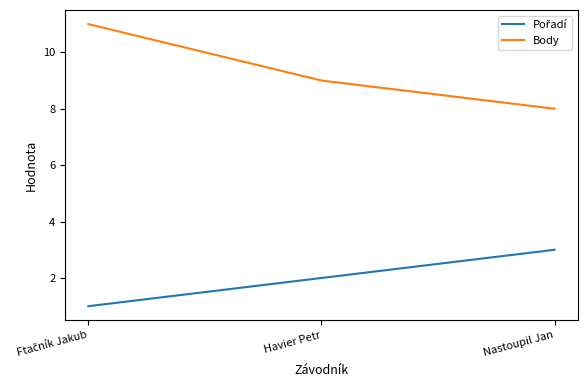

What is the greatest value displayed?

11